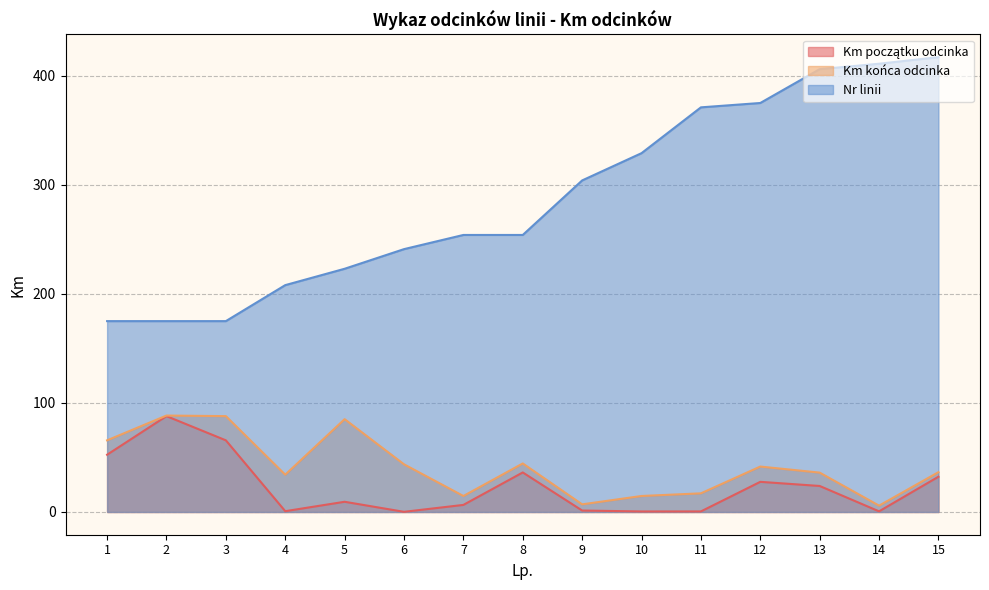

True or false: Km początku odcinka and Nr linii cross at least once.

False